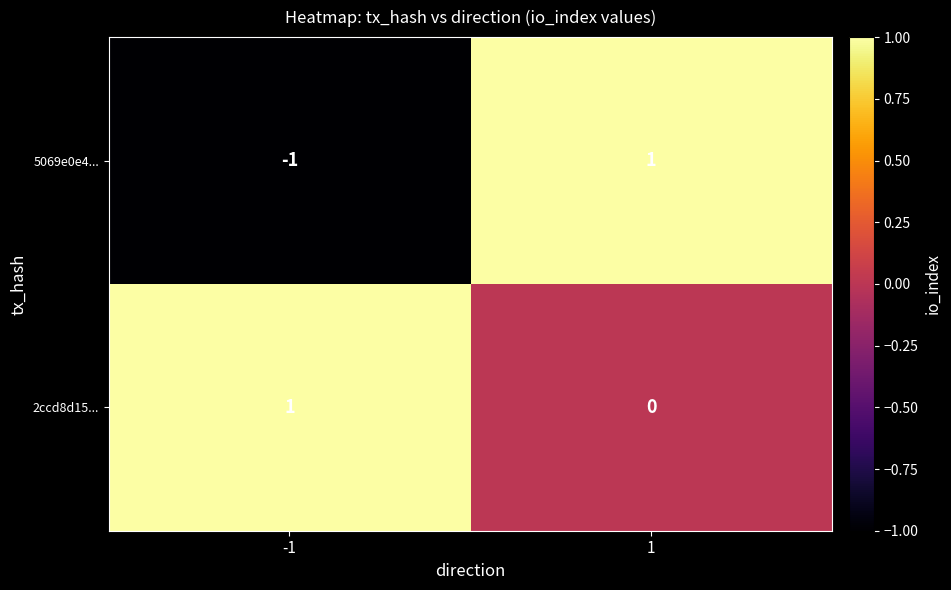

At which category is the sum across all series the highest?

1